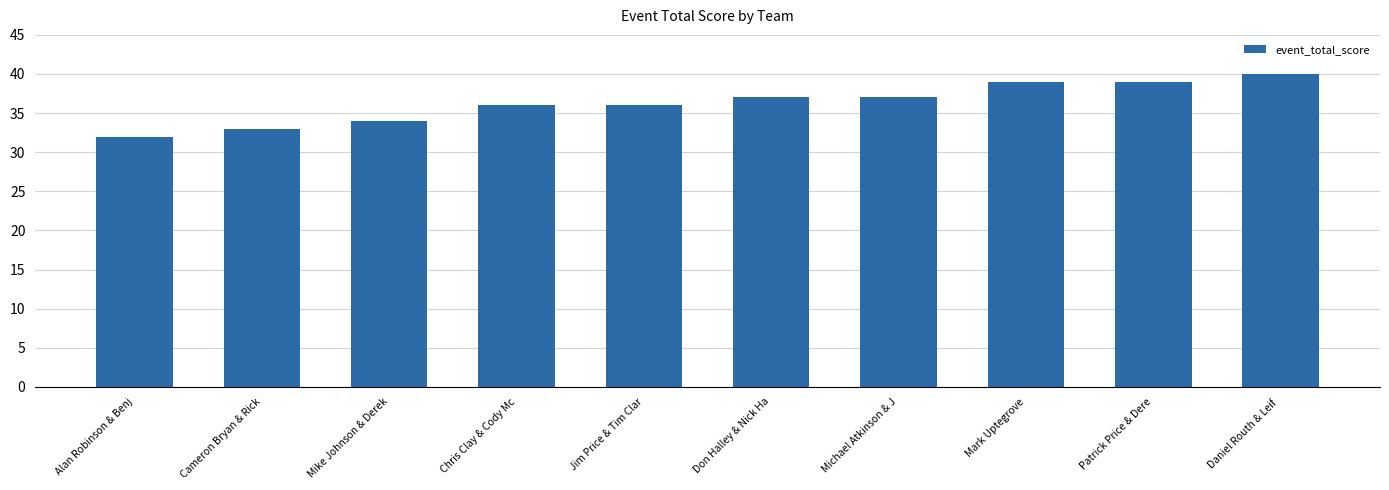

What is the label of the 8th bar from the right?

Mike Johnson & Derek